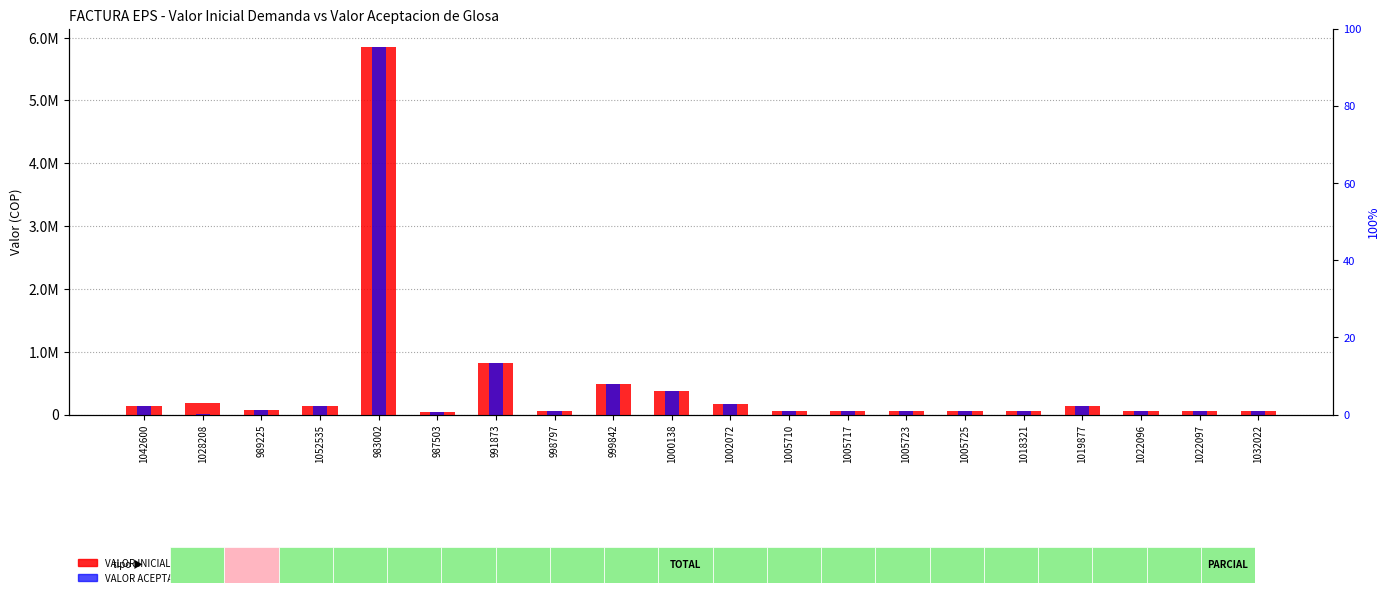

Reading left to right, transcribe all the data shown in this chart.

VALOR INICIAL DEMANDA: 134400	190806	73680	136036	5848412	36840	819228	60000	491616	371616	162768	60334	60334	60334	51734	54330	138141	54330	54330	60000
VALOR ACEPTACION DE GLOSA: 134400	6195	73680	136036	5848412	36840	819228	60000	491616	371616	162768	60334	60334	60334	51734	54330	138141	54330	54330	60000